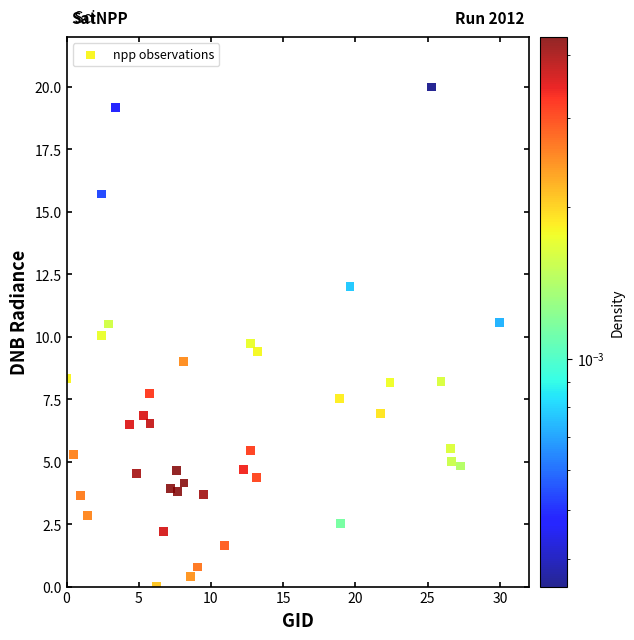

What is the range of X values (max minus min)?

30.0